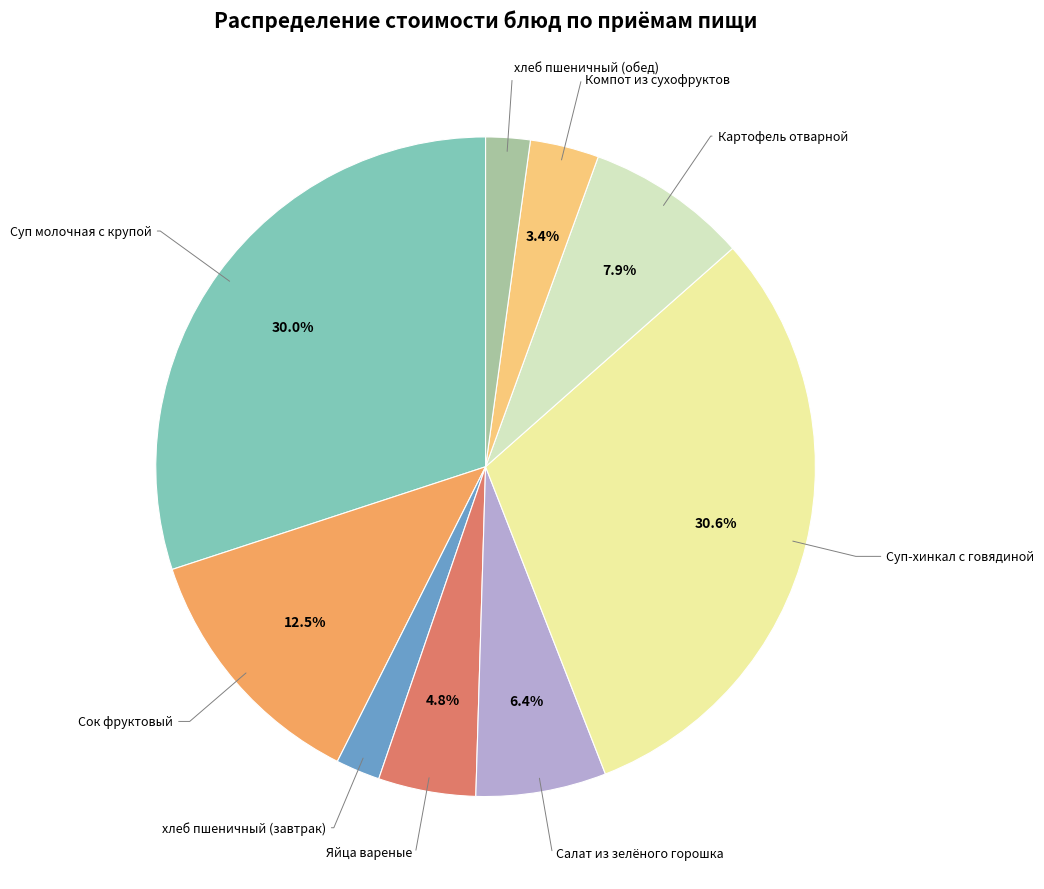

Is there any slice that represents more than half of the pie?

No